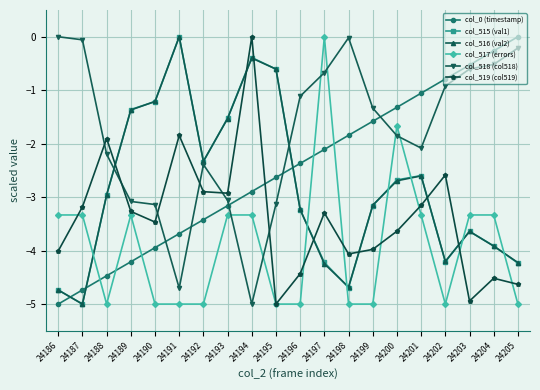

After their last crossing, which series has the higher values: col_518 (col518) or col_516 (val2)?

col_518 (col518)